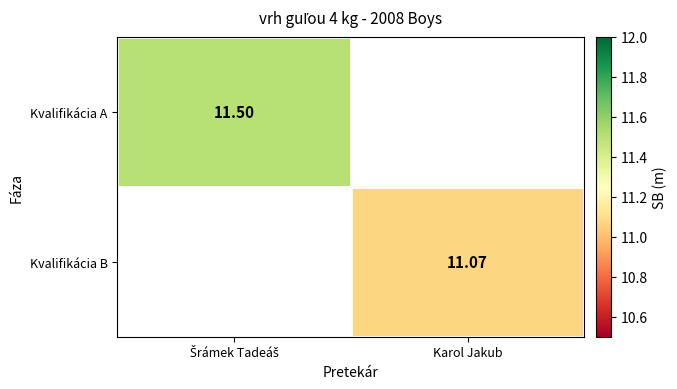

At how many categories does at least one series exceed 11?

2